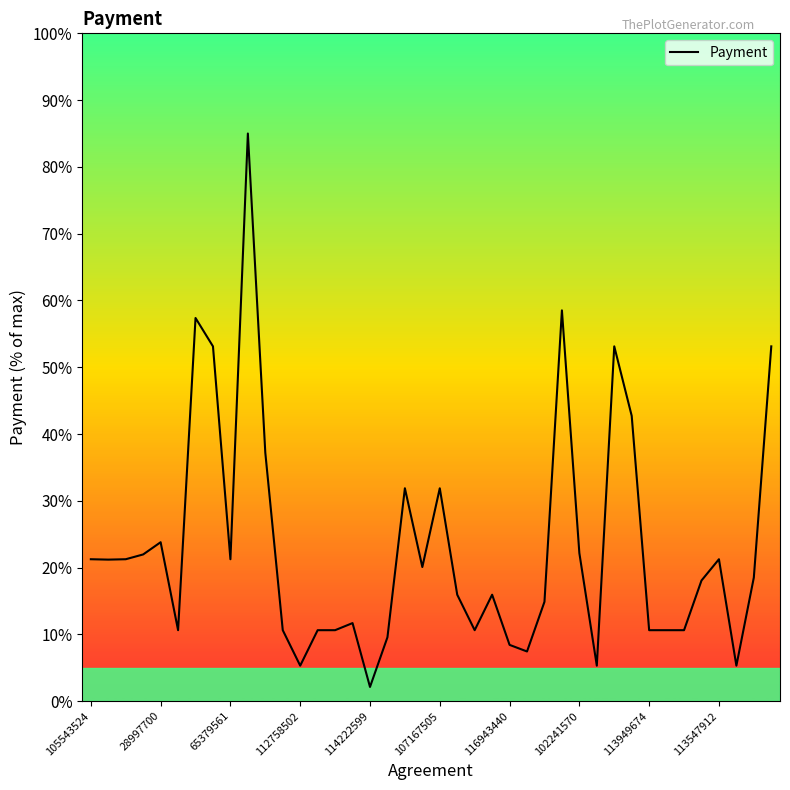

What is the greatest value displayed?

85.0